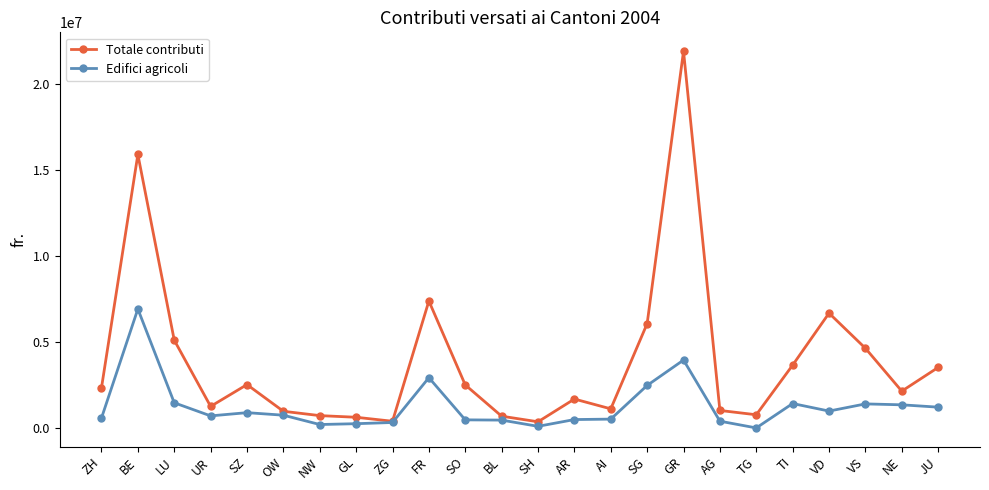

How many data points does each series have?

24